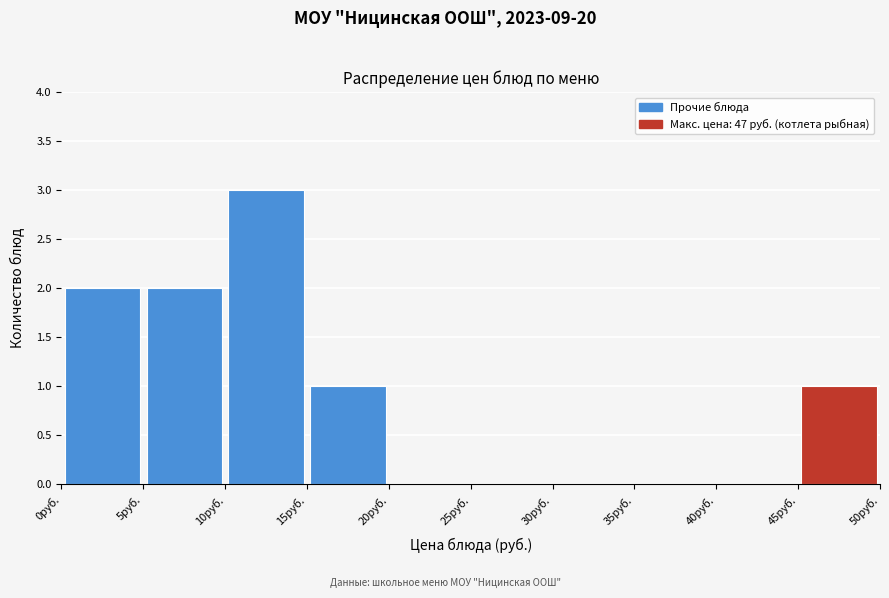

Reading left to right, list every bar in this chart as the range it spans on the x-axis followed by its height. The values are not printed on the chart, so give them approximately, as read against the axis.

0 to 5: 2
5 to 10: 2
10 to 15: 3
15 to 20: 1
20 to 25: 0
25 to 30: 0
30 to 35: 0
35 to 40: 0
40 to 45: 0
45 to 50: 1